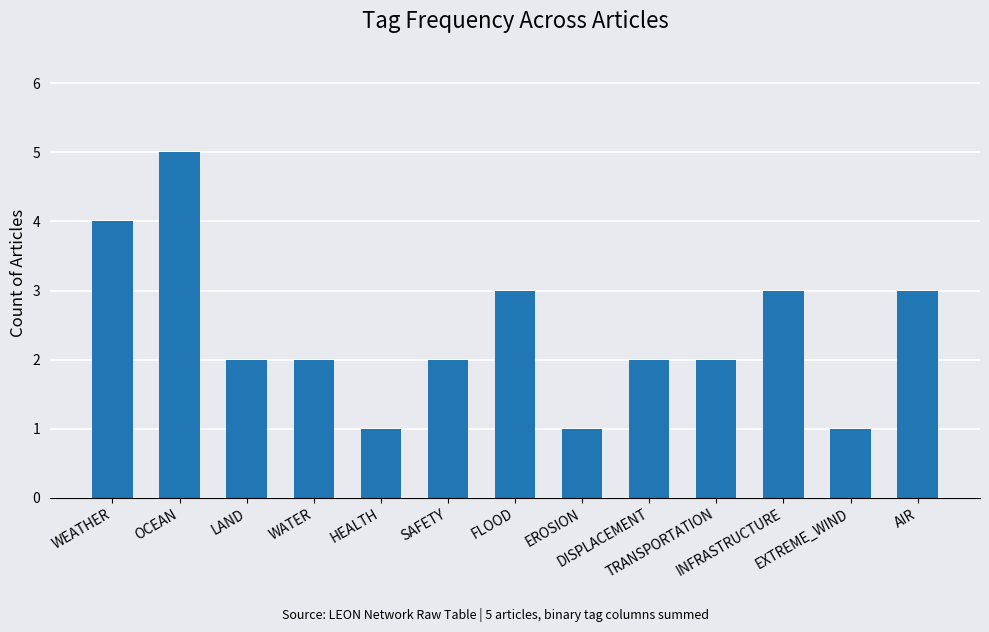

Count the values in the range 2 to 3.

8